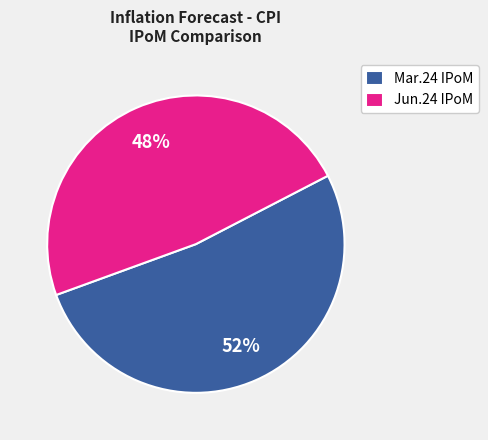

Which slice represents more than half of the pie?

Mar.24 IPoM